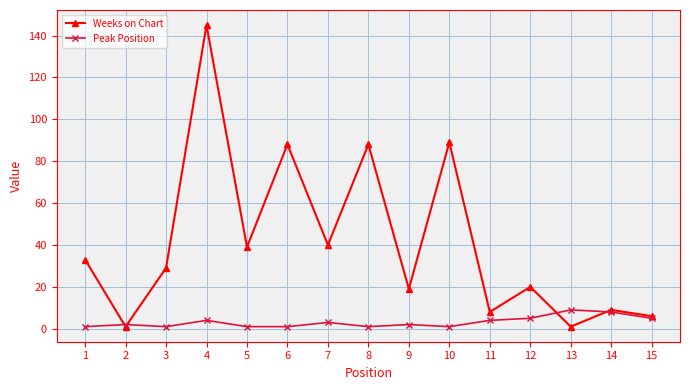

In Weeks on Chart, how many points are lower than both neighbors (excluding endpoints)?

6